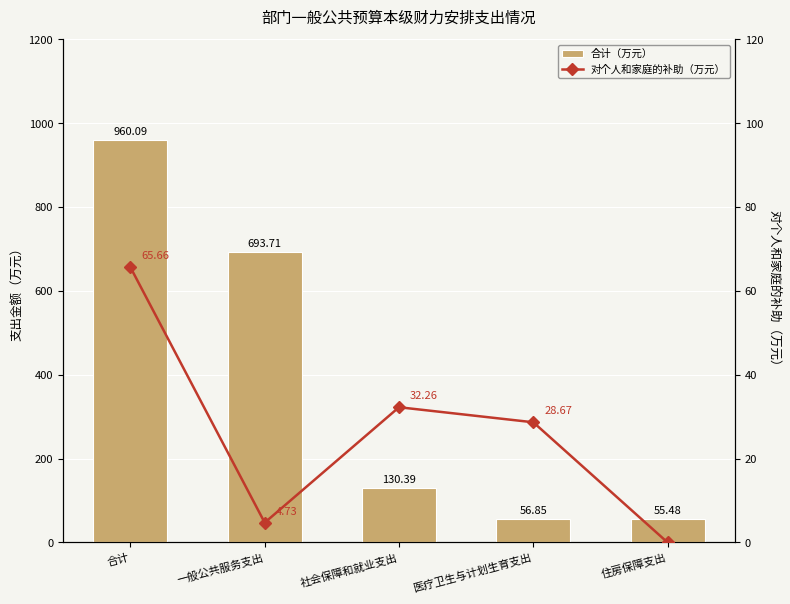

What is the greatest value displayed?

960.1